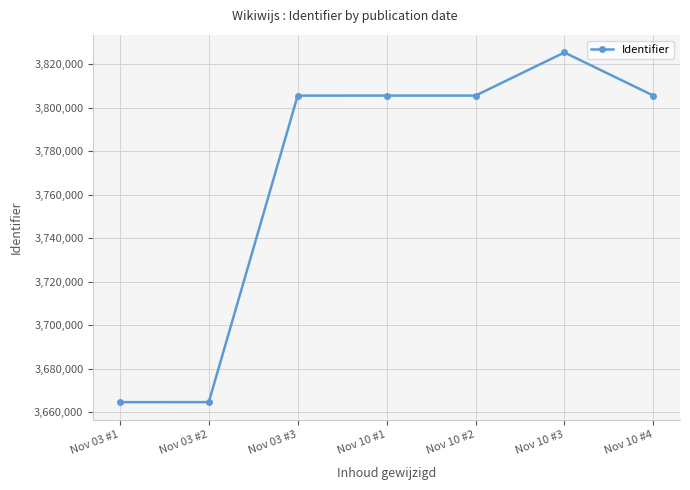

True or false: the data has more than 0 interior local peaks.

True